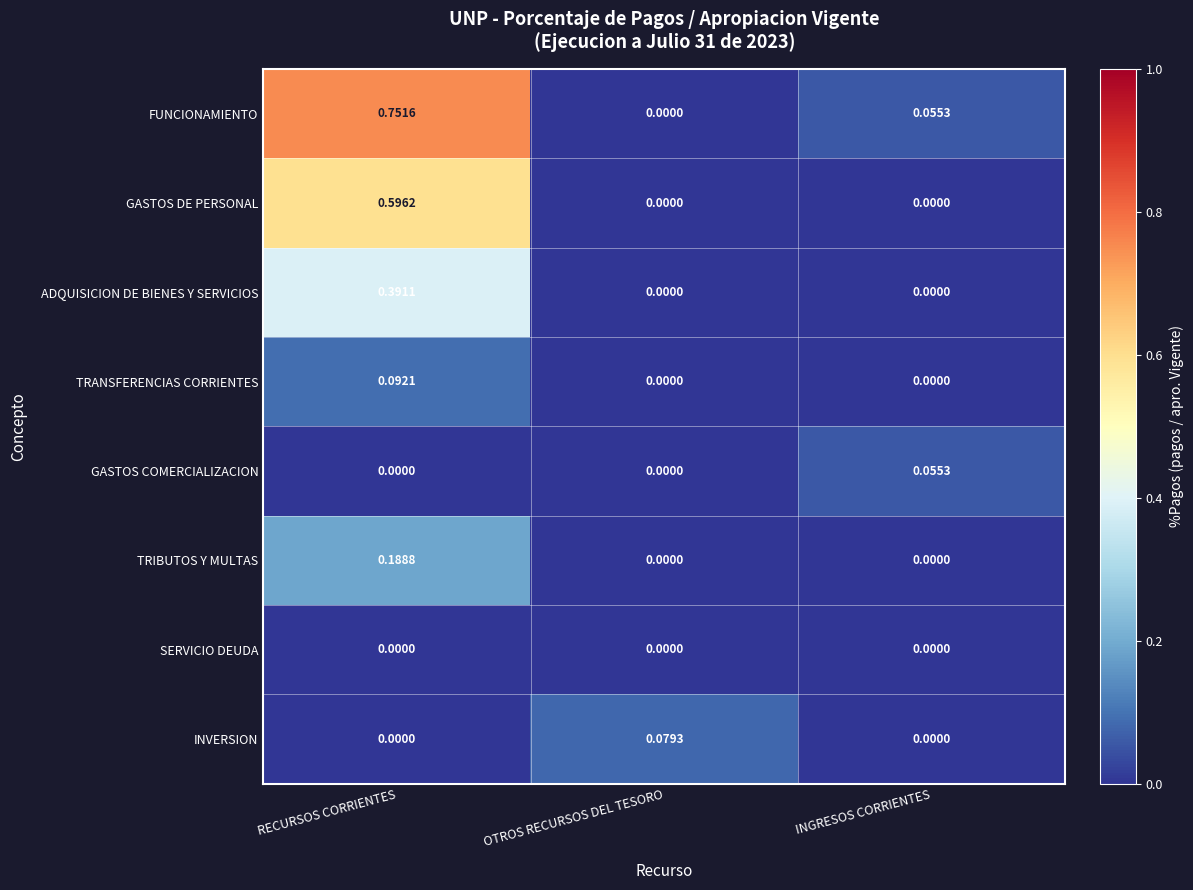

How many data points does each series have?

3